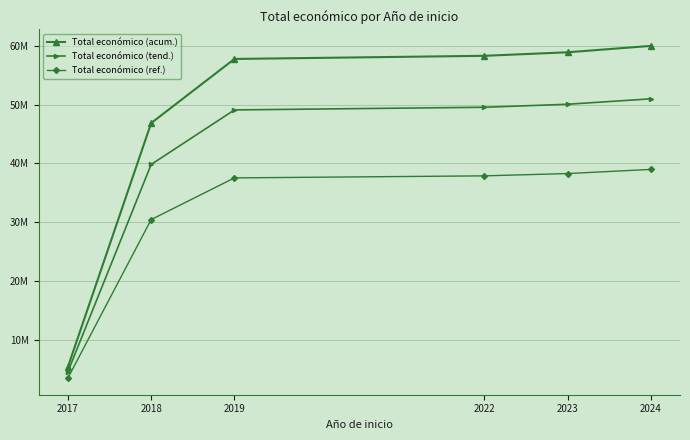

The Total económico (tend.) series shows 49559334.1 at 2022. True or false?

True